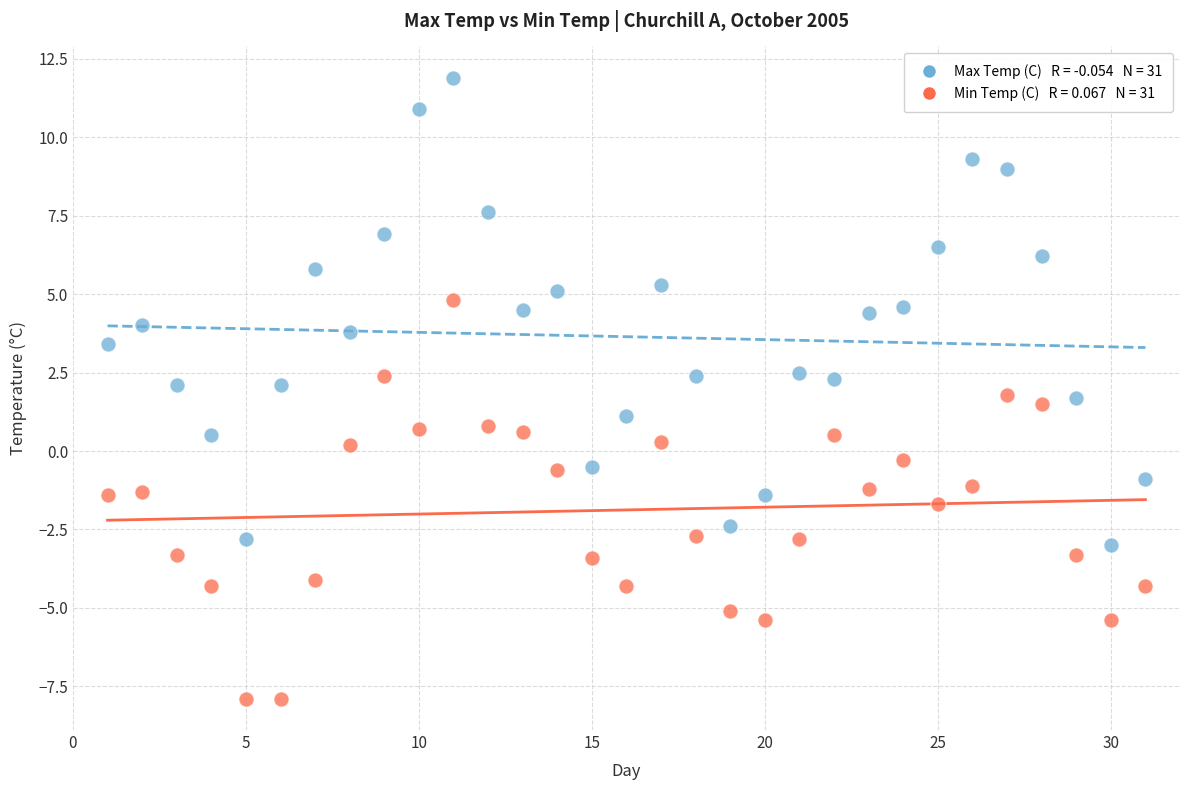

Across all data points, what is the range of Y values (max minus min)?

19.8